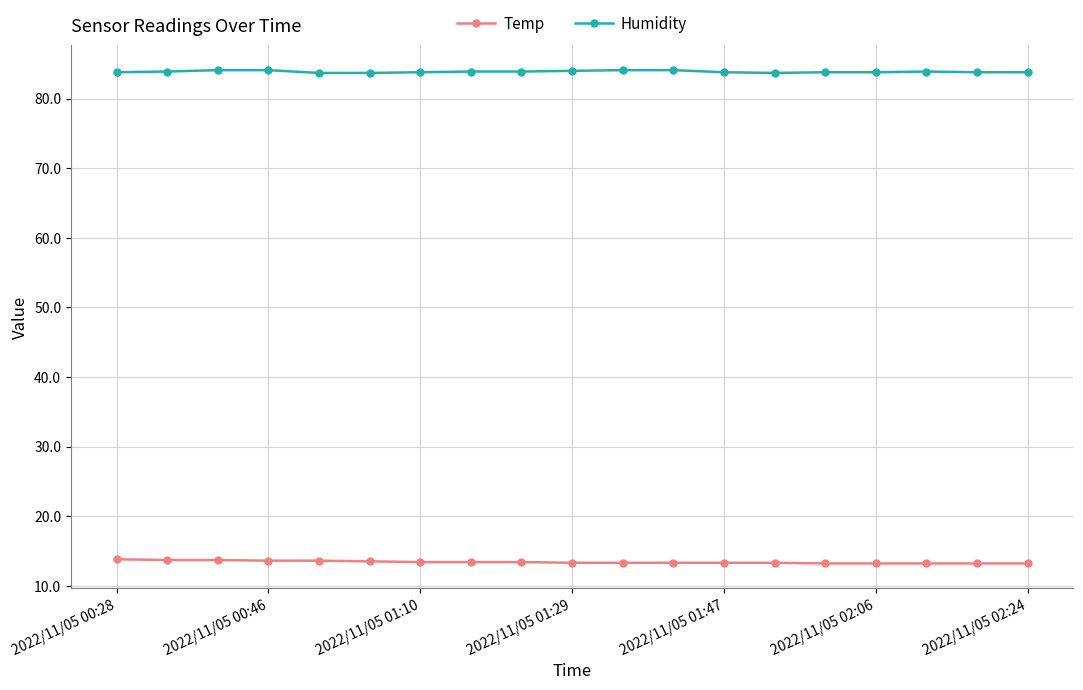

What is the lowest value of the Humidity series?

83.7